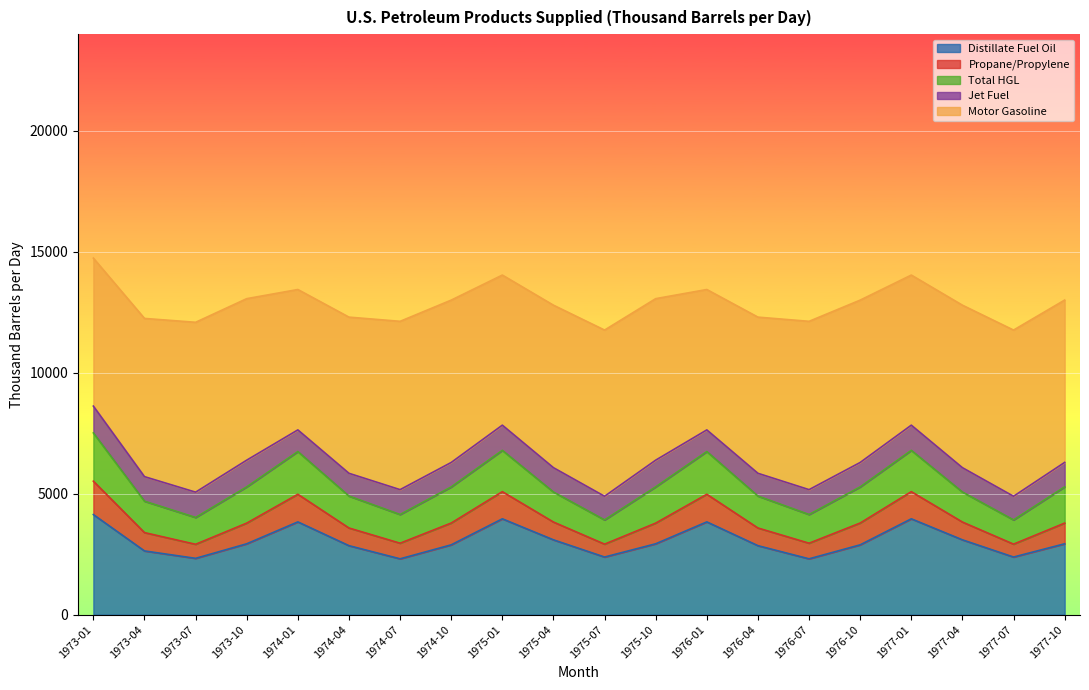

Rank the categories by Motor Gasoline value from highest to lowest.

1973-07, 1974-07, 1976-07, 1975-07, 1977-07, 1975-04, 1977-04, 1974-10, 1976-10, 1977-10, 1973-10, 1975-10, 1973-04, 1974-04, 1976-04, 1975-01, 1977-01, 1973-01, 1974-01, 1976-01